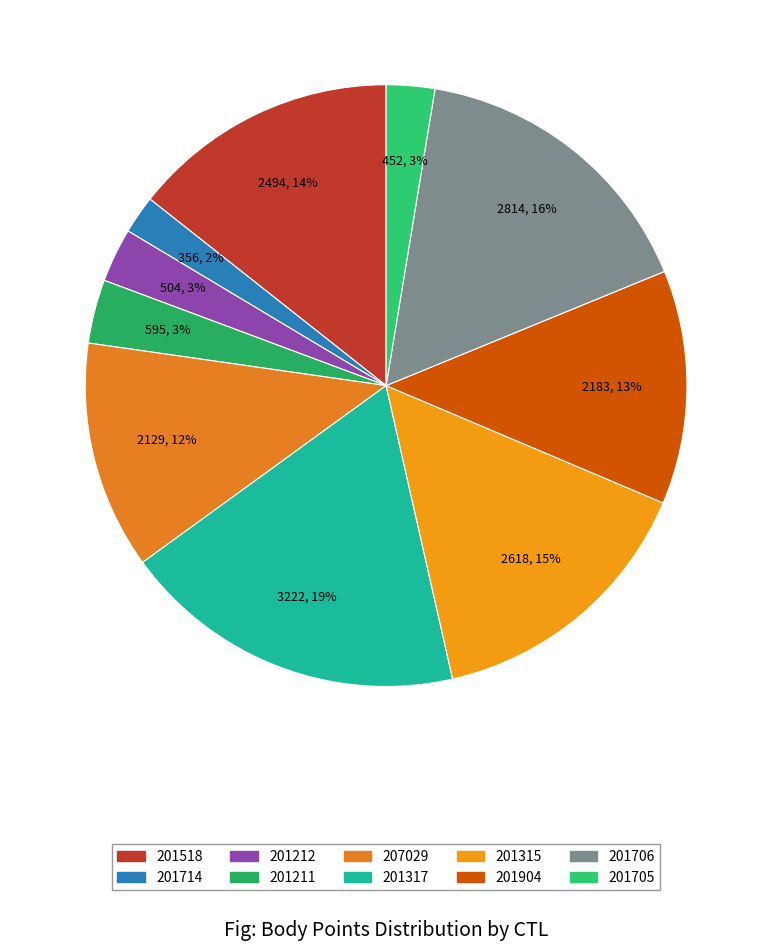

How much of the chart is everything except 207029?

87.7%